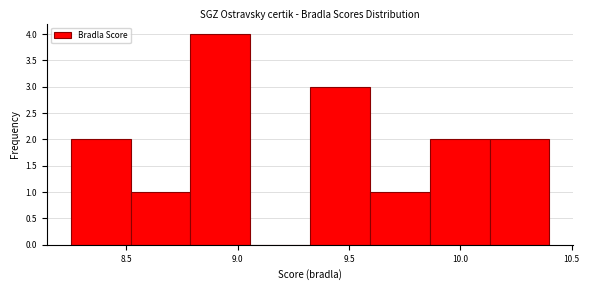

Reading left to right, list every bar in this chart as the range it spans on the x-axis followed by its height. Neither the bar edges nor the heights are printed on the chart, so give them approximately, as read against the axes.

8.25 to 8.50: 2
8.50 to 8.80: 1
8.80 to 9.05: 4
9.05 to 9.35: 0
9.35 to 9.60: 3
9.60 to 9.85: 1
9.85 to 10.15: 2
10.15 to 10.40: 2